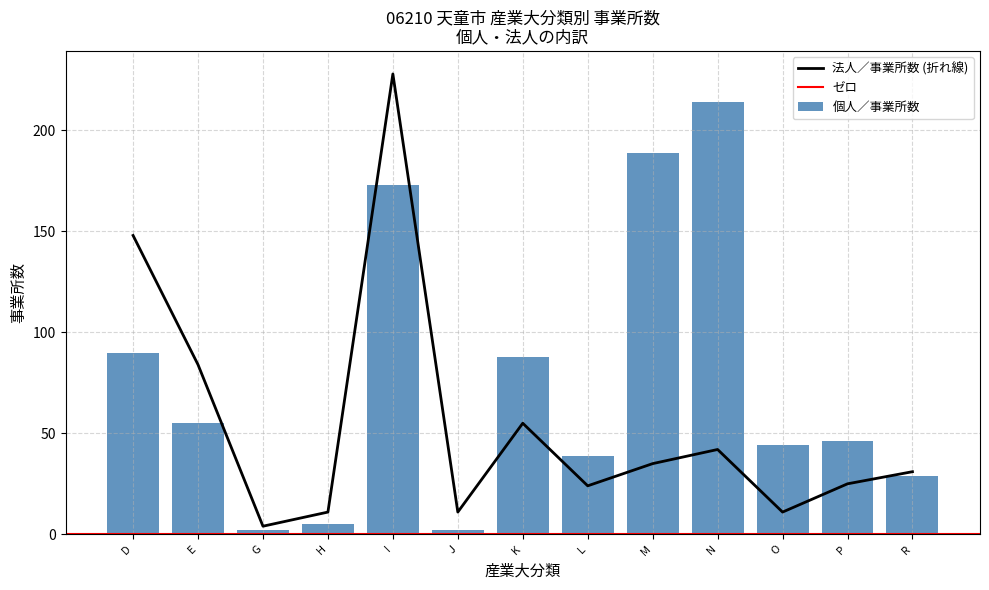

How many values in the 個人／事業所数 series are below 46?

6